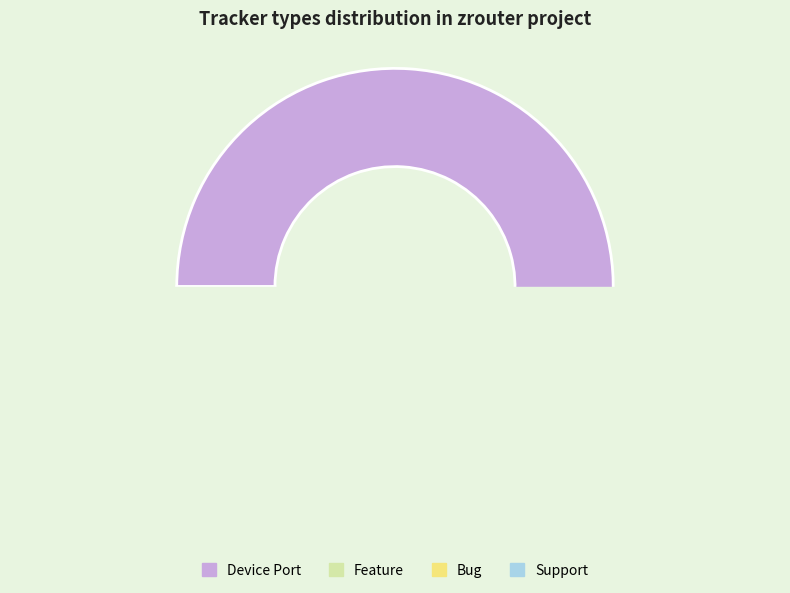

Combined, do Support and Device Port account for over 50%?

Yes